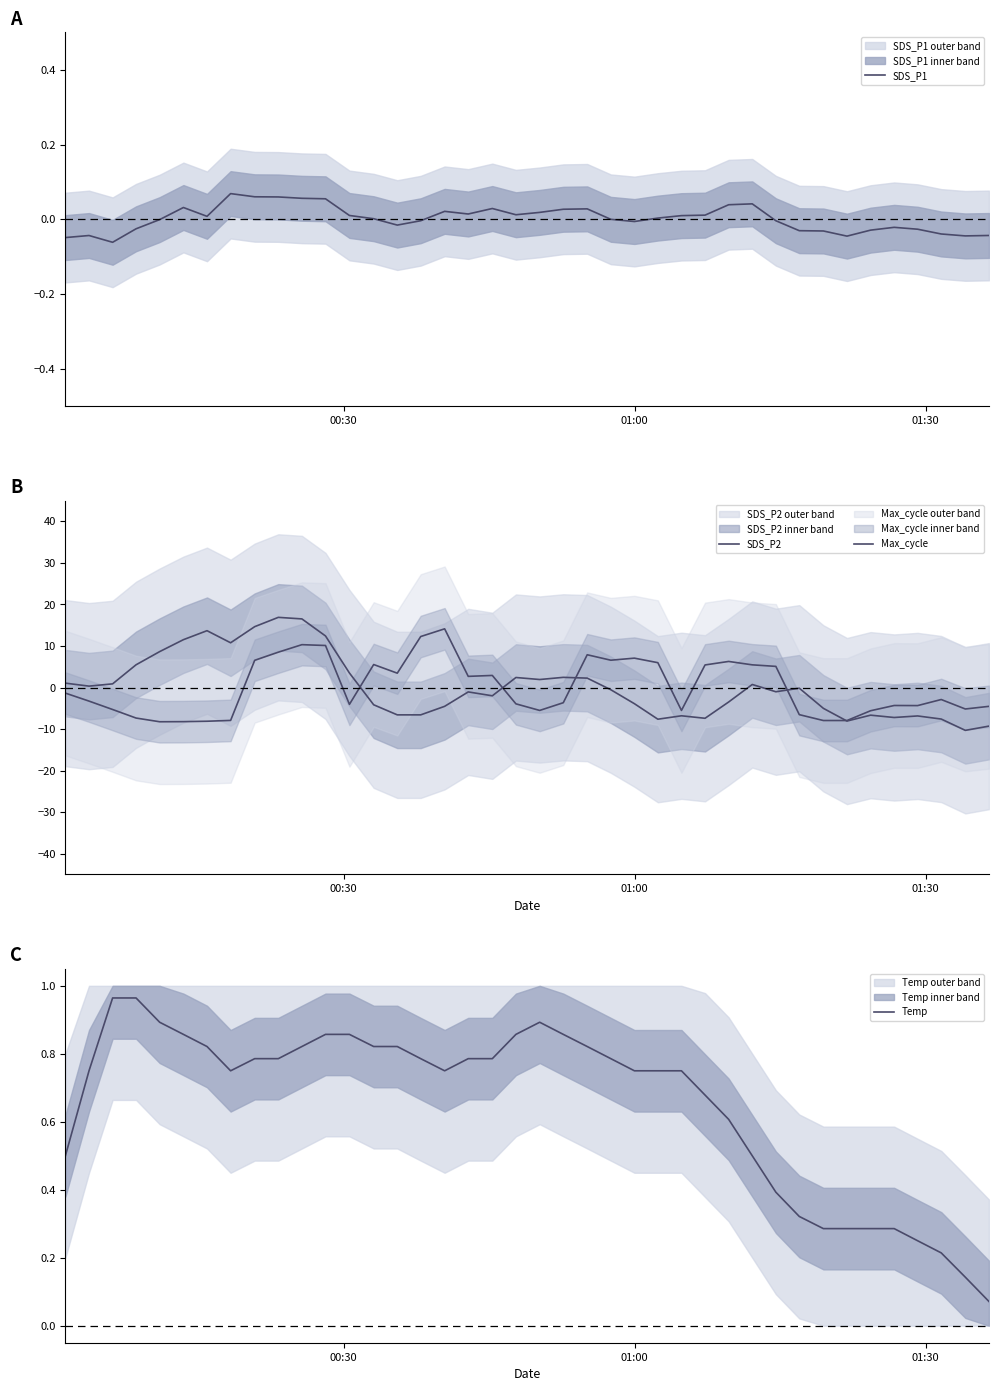

Which series has the largest range (max minus min)?

SDS_P2